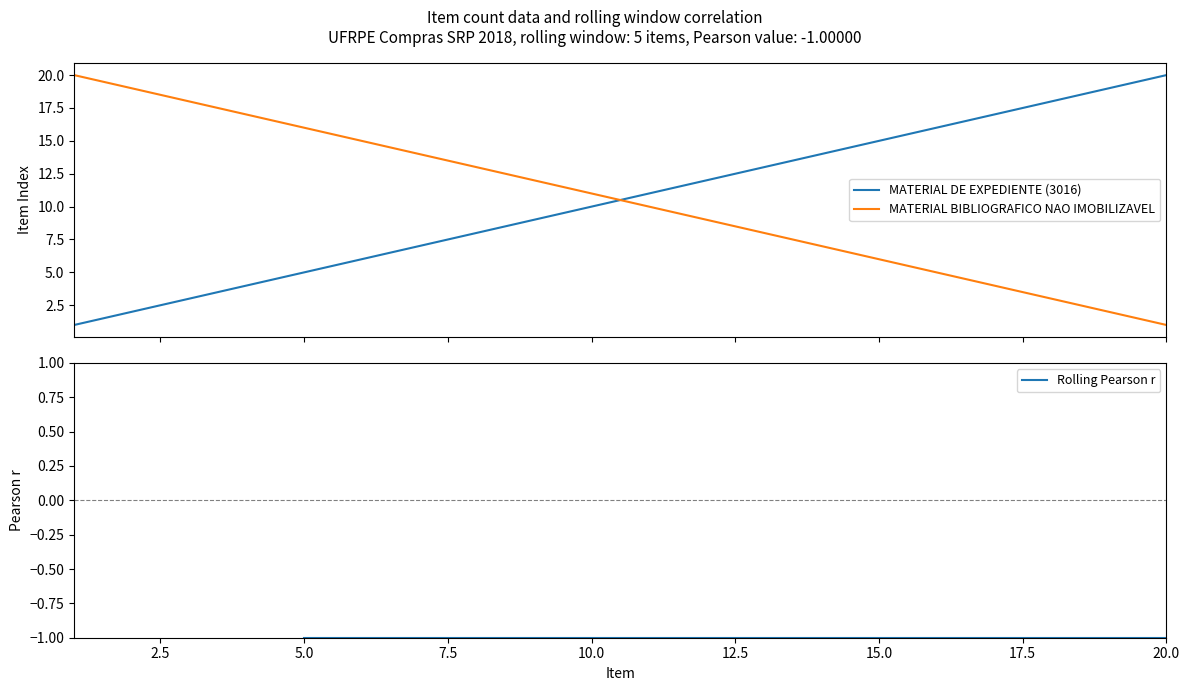

How many times do MATERIAL BIBLIOGRAFICO NAO IMOBILIZAVEL and MATERIAL DE EXPEDIENTE (3016) cross each other?

1